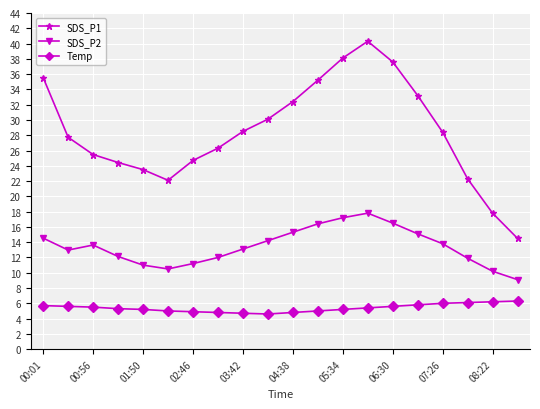

How many data points does each series have?

20